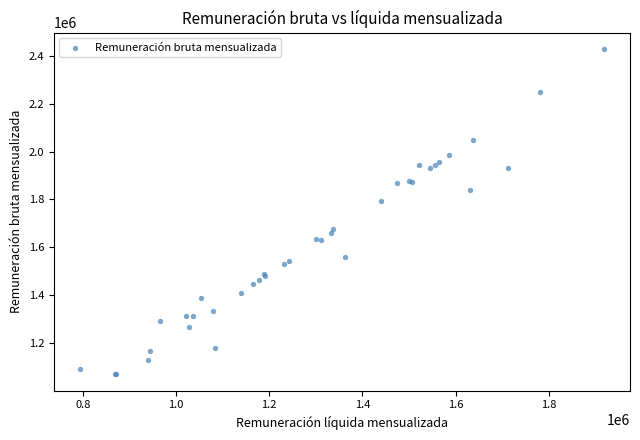

What Y value in the scatter plot is closest to 1749285?

1793585